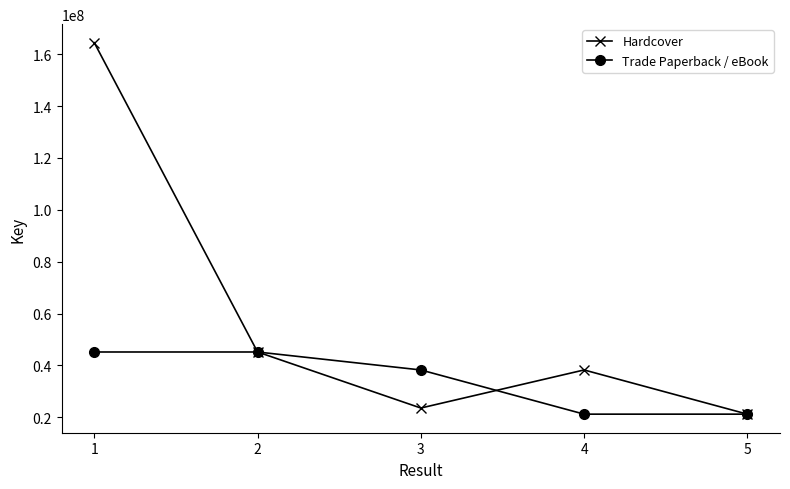

What is the highest value of the Trade Paperback / eBook series?

45156450